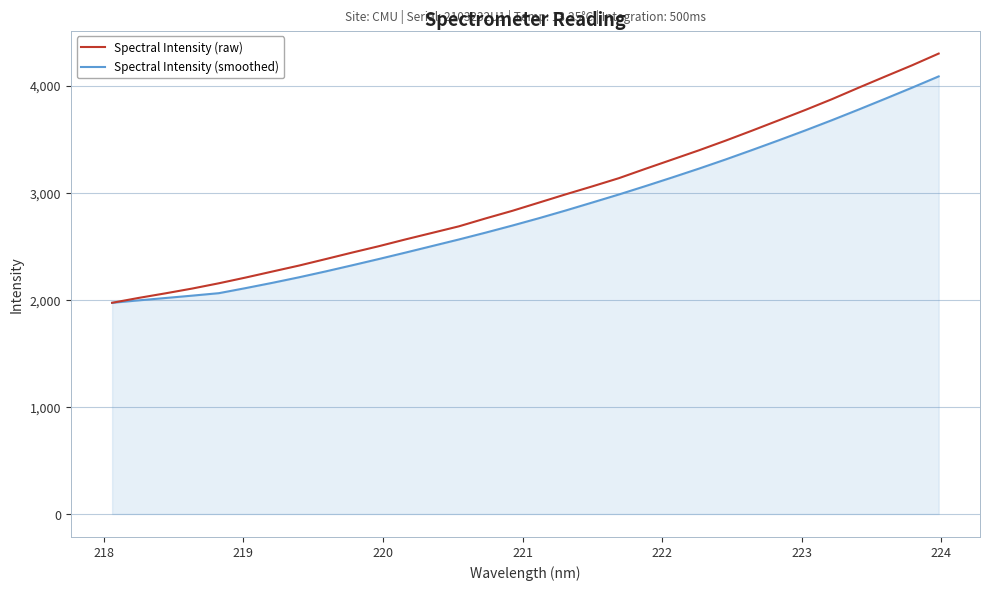

What is the maximum value for Spectral Intensity (raw)?

4298.7